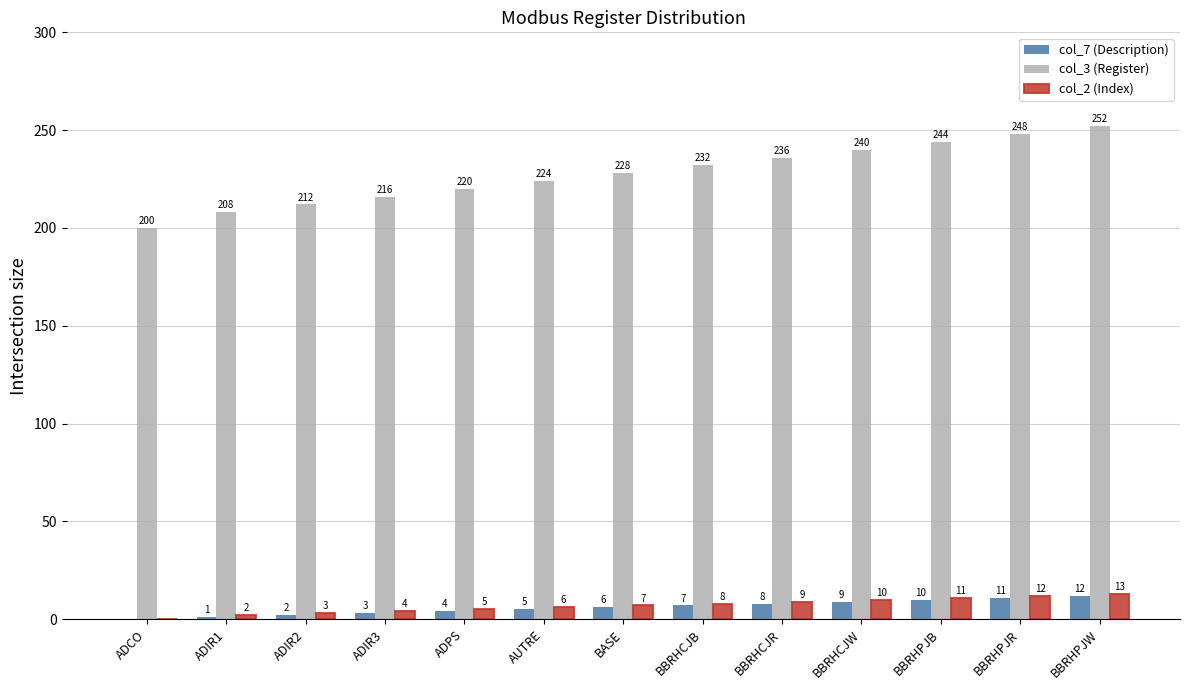

Reading left to right, extract all data points from this chart.

col_7 (Description): ADCO=0	ADIR1=1	ADIR2=2	ADIR3=3	ADPS=4	AUTRE=5	BASE=6	BBRHCJB=7	BBRHCJR=8	BBRHCJW=9	BBRHPJB=10	BBRHPJR=11	BBRHPJW=12
col_3 (Register): ADCO=200	ADIR1=208	ADIR2=212	ADIR3=216	ADPS=220	AUTRE=224	BASE=228	BBRHCJB=232	BBRHCJR=236	BBRHCJW=240	BBRHPJB=244	BBRHPJR=248	BBRHPJW=252
col_2 (Index): ADCO=0	ADIR1=2	ADIR2=3	ADIR3=4	ADPS=5	AUTRE=6	BASE=7	BBRHCJB=8	BBRHCJR=9	BBRHCJW=10	BBRHPJB=11	BBRHPJR=12	BBRHPJW=13